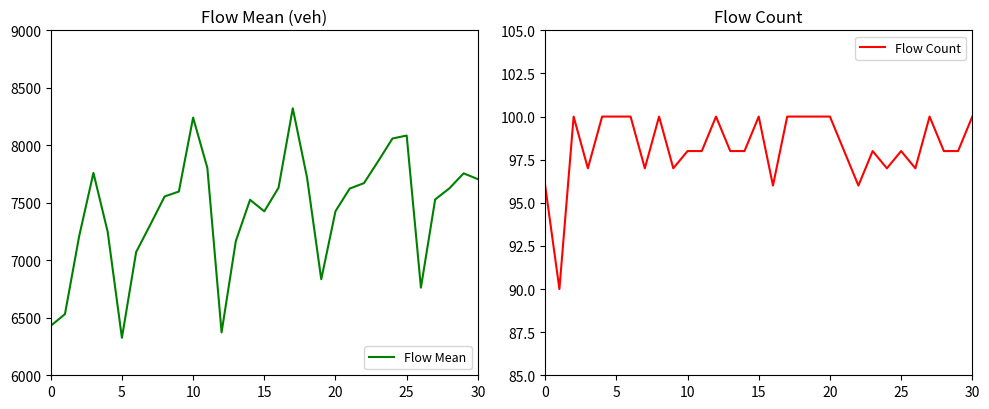

Is the value of Flow Mean at 13 greater than the value of Flow Count at 19?

Yes